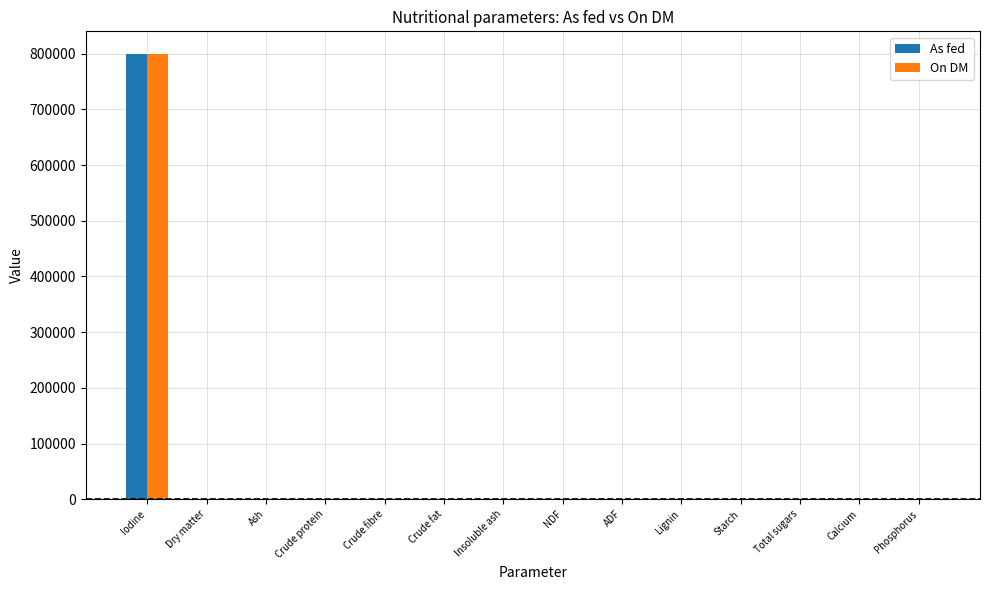

What is the sum of all On DM values?

800100.3